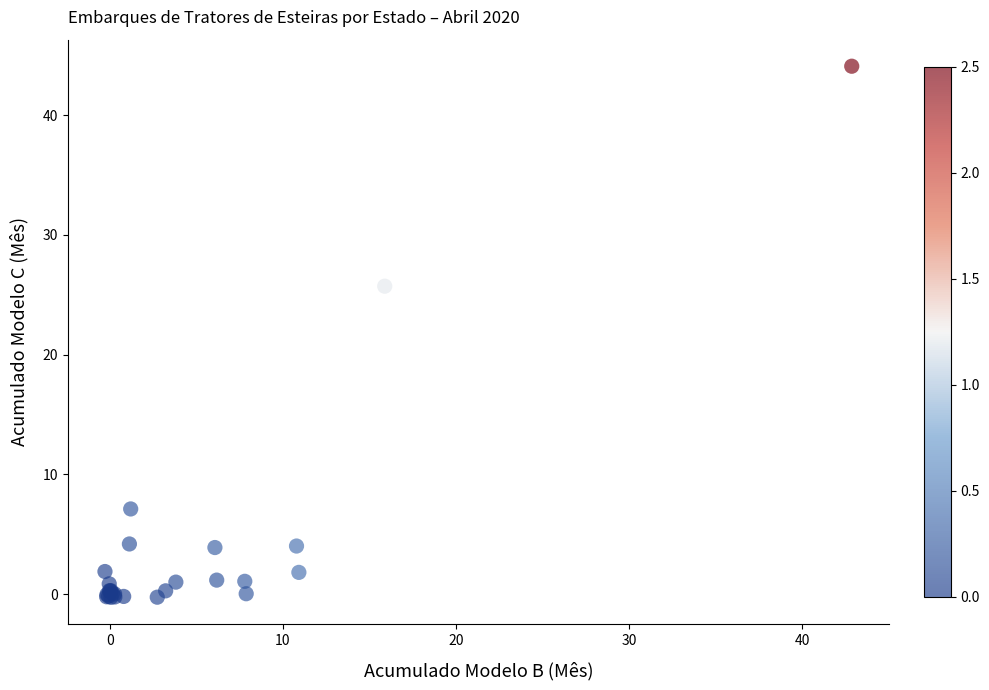

What Y value in the scatter plot is closest to 21?

25.7